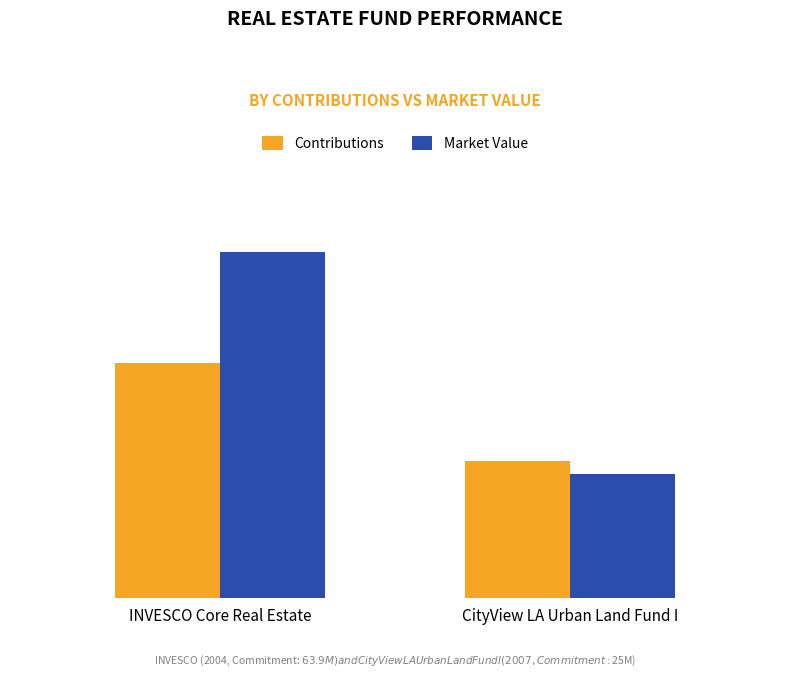

The Contributions series shows 18005955 at CityView LA Urban Land Fund I. True or false?

False